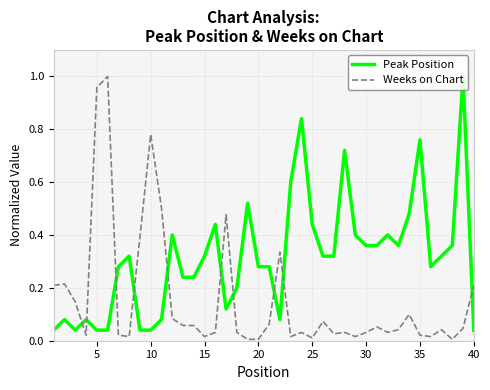

List the series in order of their overall mean, highest first.

Peak Position, Weeks on Chart